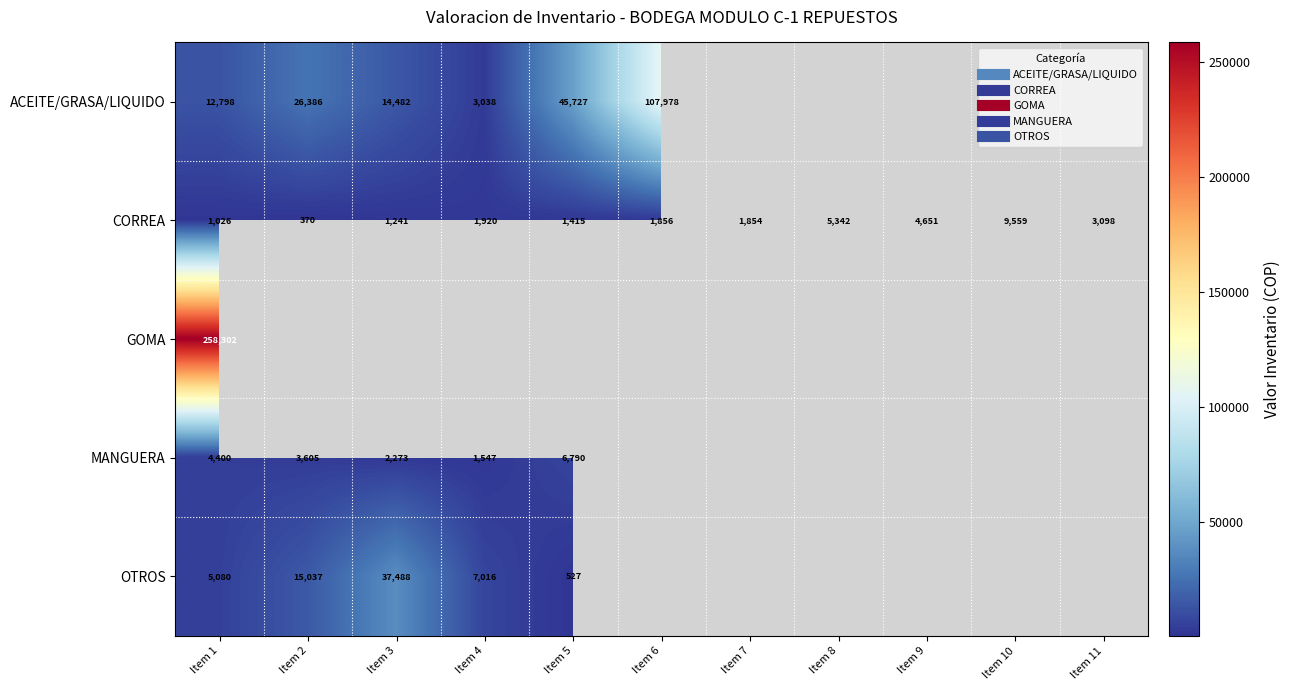

What is the greatest value displayed?

258302.0